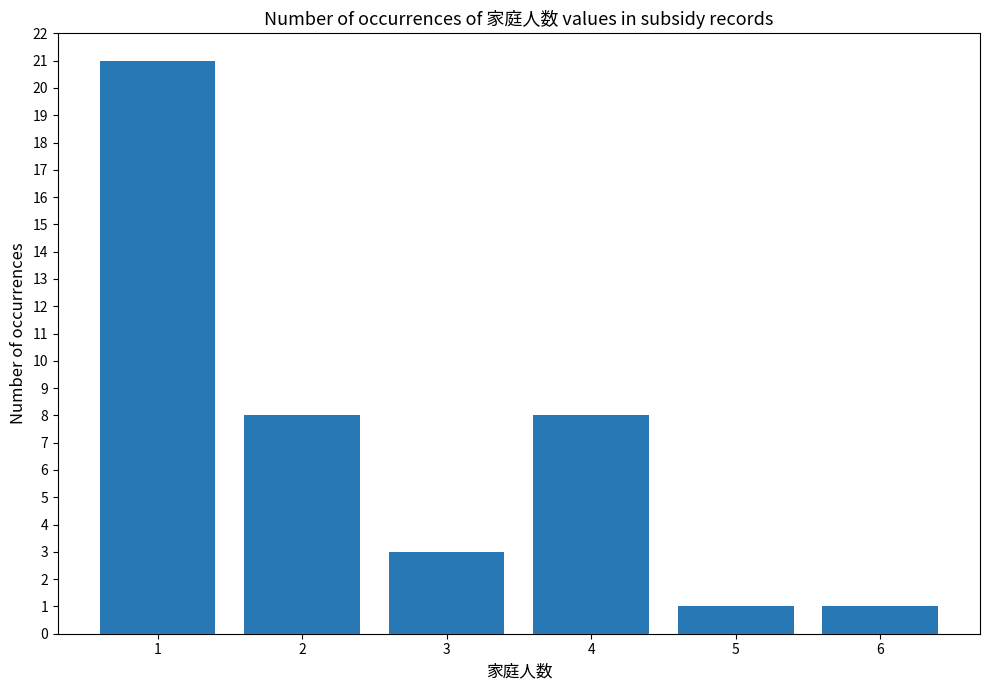

What is the value of the 4th bar from the left?

8